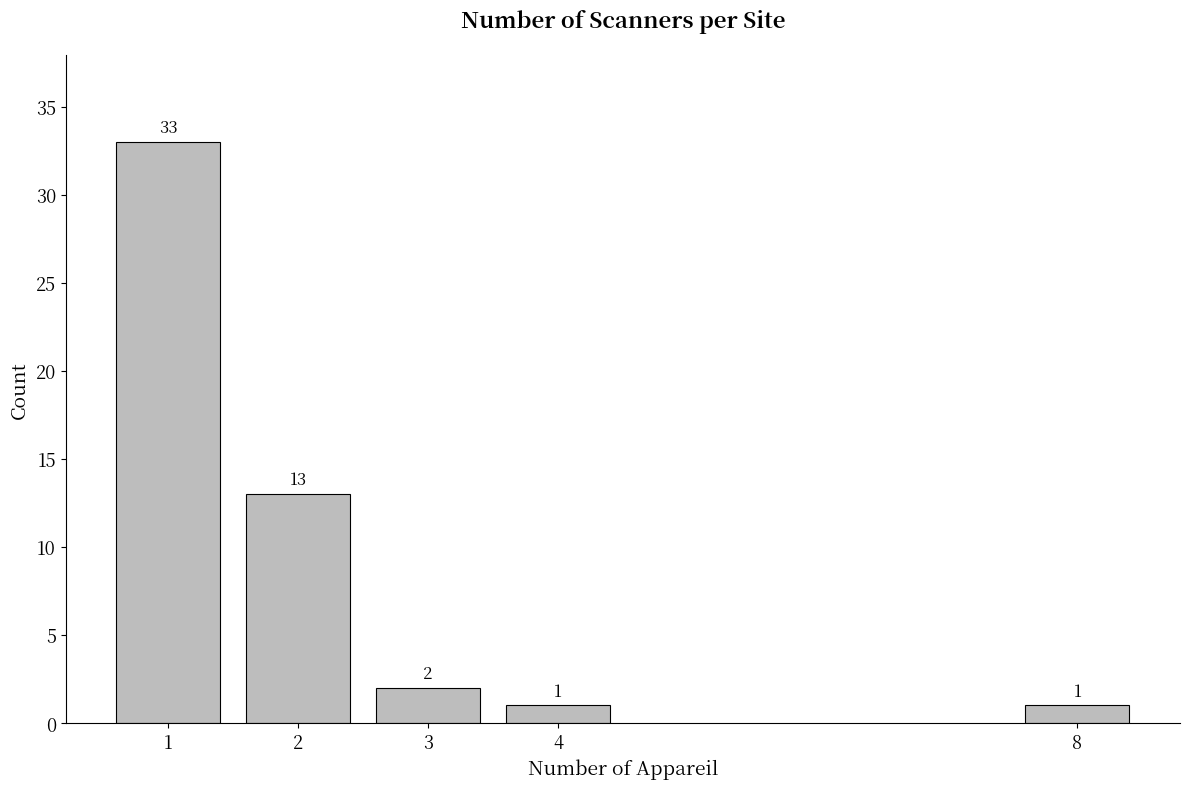

Reading right to left, transcribe all the data shown in this chart.

1	1	2	13	33